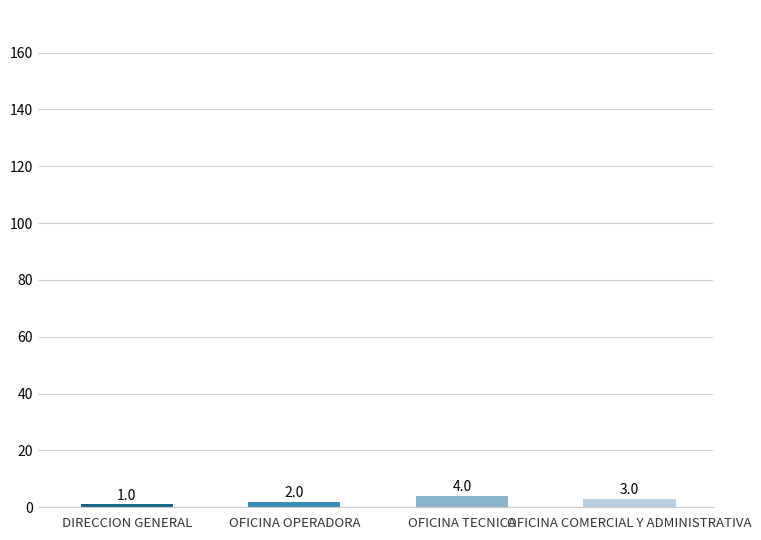

How many values are below 3?

2